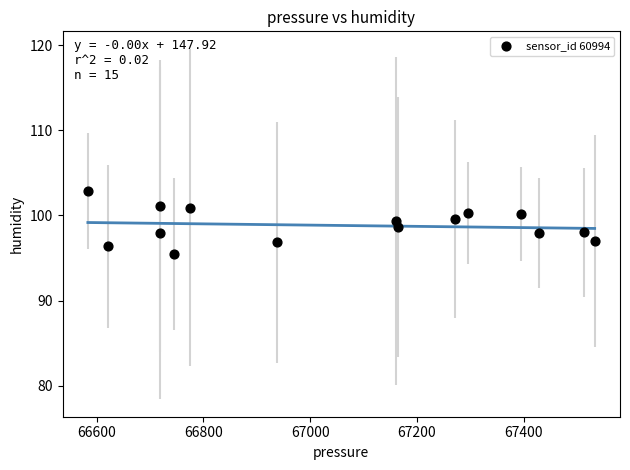

What is the range of Y values (max minus min)?

7.4